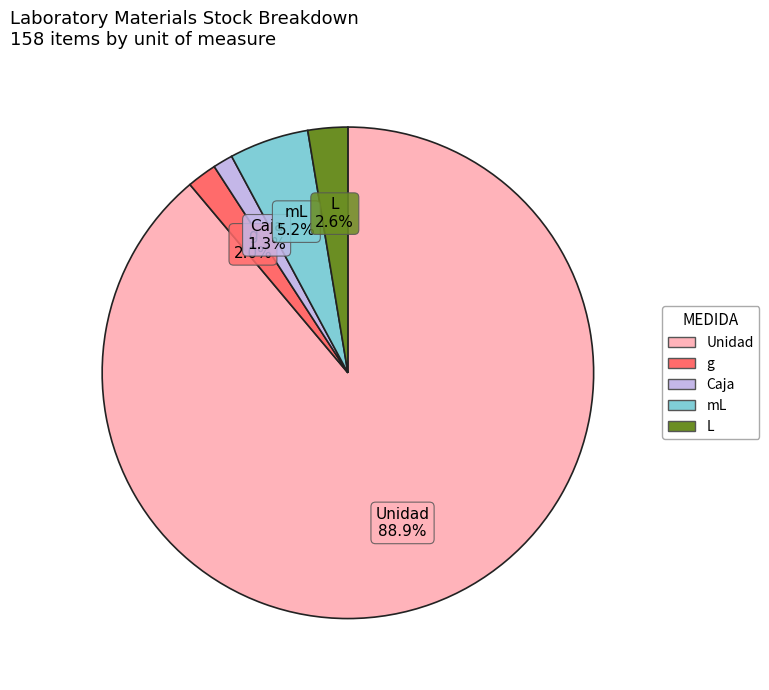

Between Unidad and Caja, which is larger?

Unidad